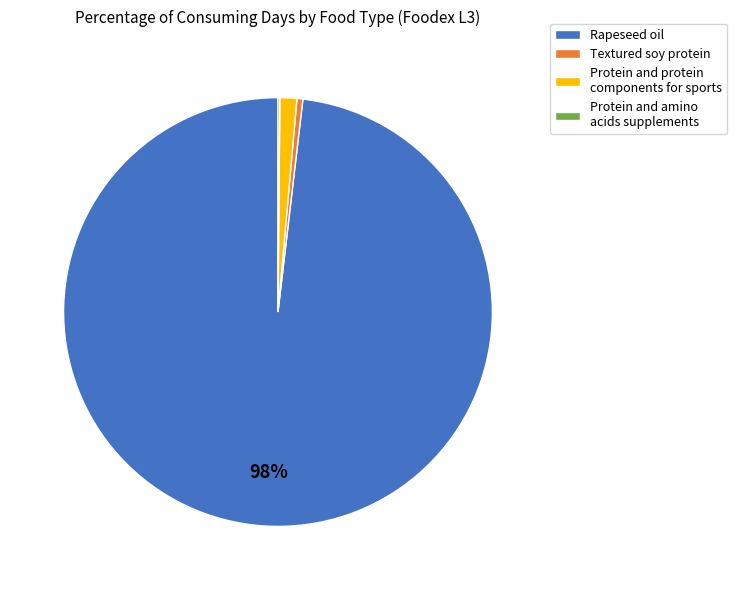

Is there a majority slice in this chart?

Yes